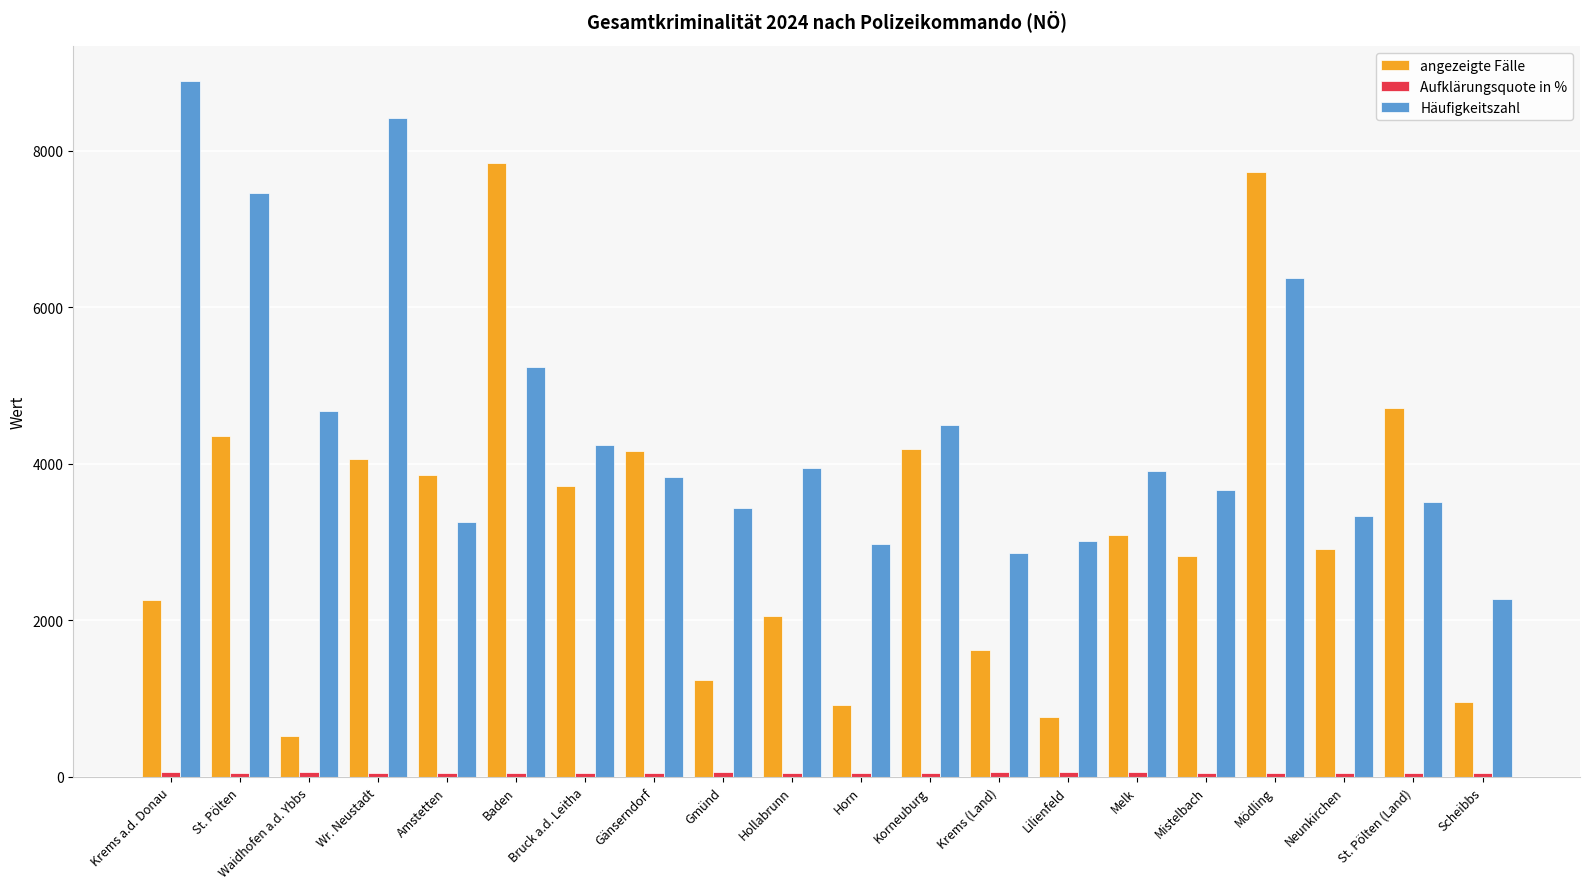

Are the bars horizontal?

No